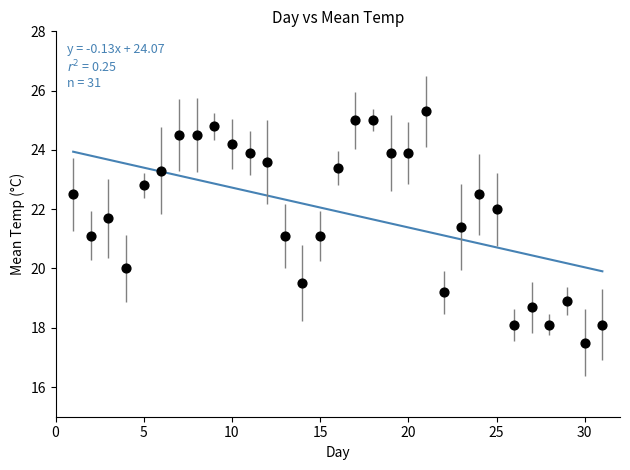

What is the range of Y values (max minus min)?

7.8